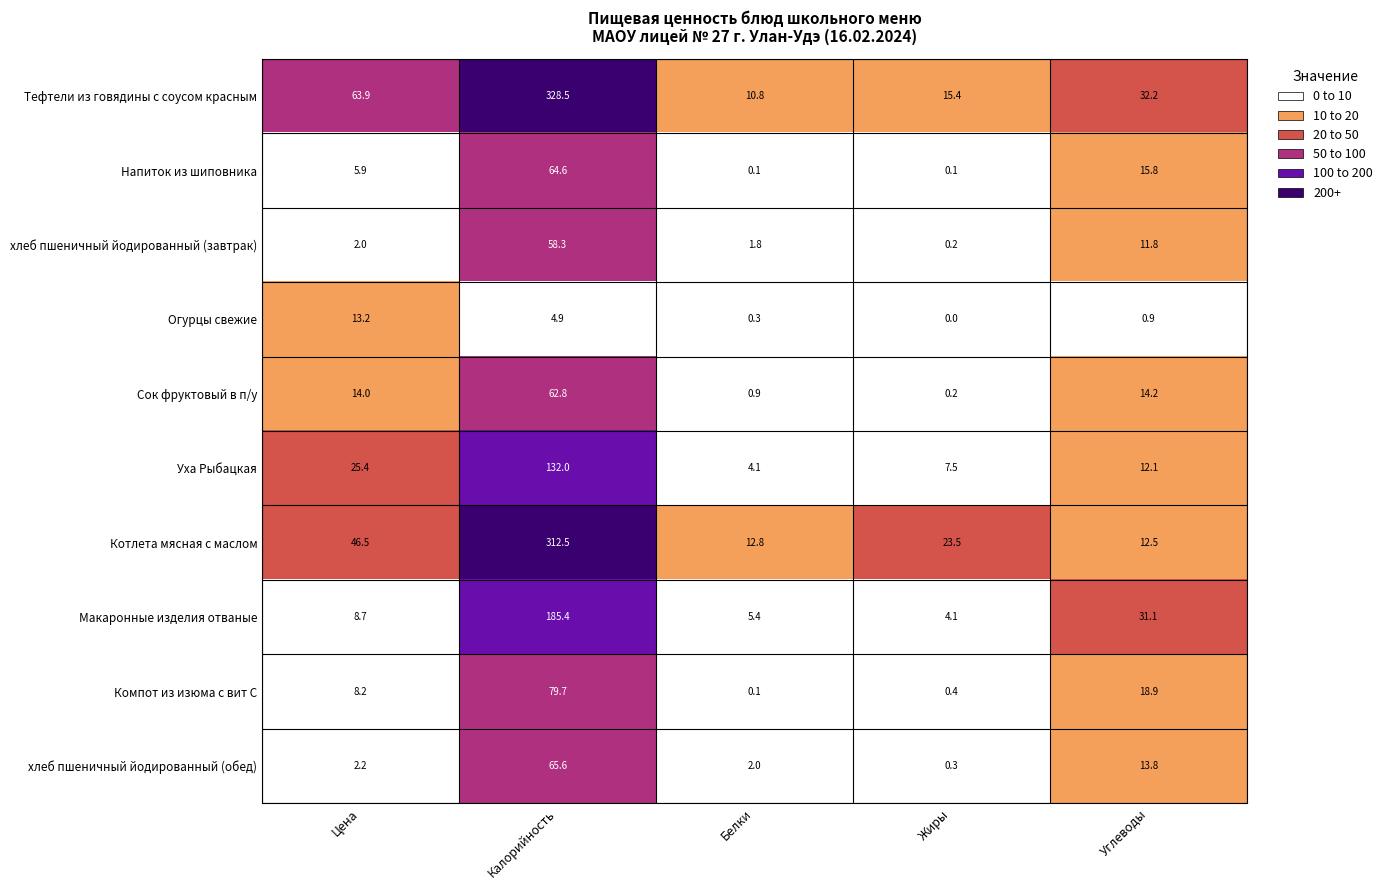

Where is Сок фруктовый в п/у nearest to the value 31?

Углеводы